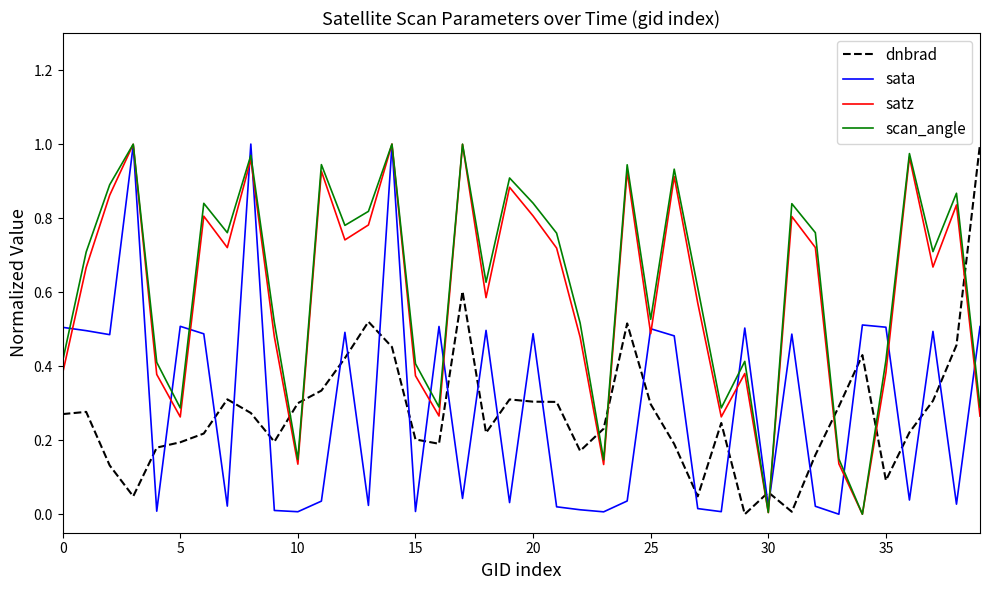

After their last crossing, which series has the higher values: dnbrad or scan_angle?

dnbrad